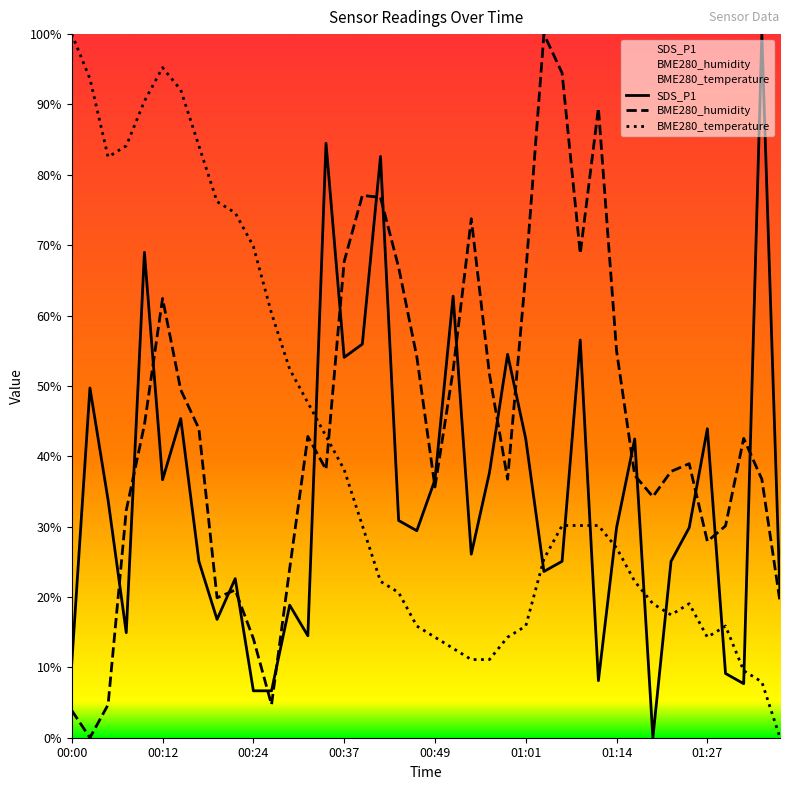

Which series has the largest total across all categories?

BME280_humidity